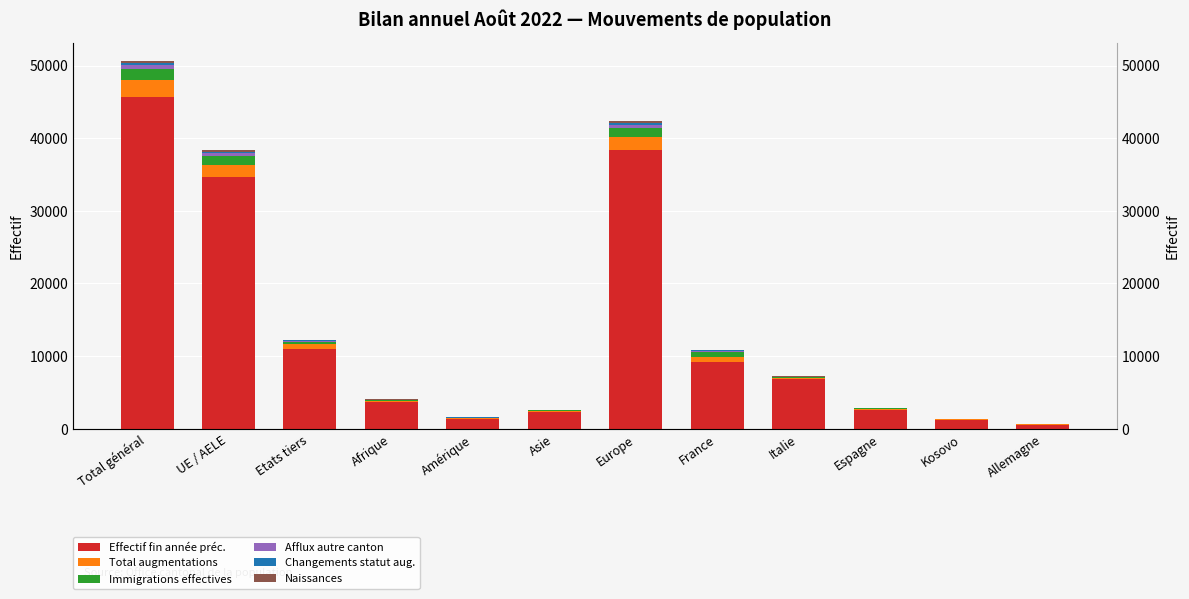

Which series changed the most between Amérique and Italie?

Effectif fin année préc.